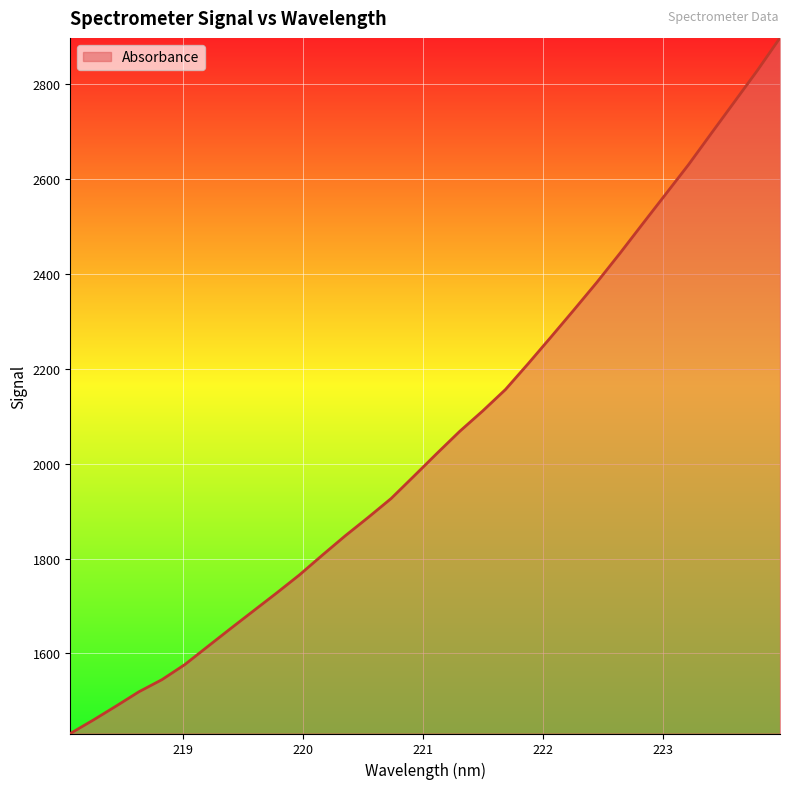

What is the minimum value shown in the chart?

1431.3